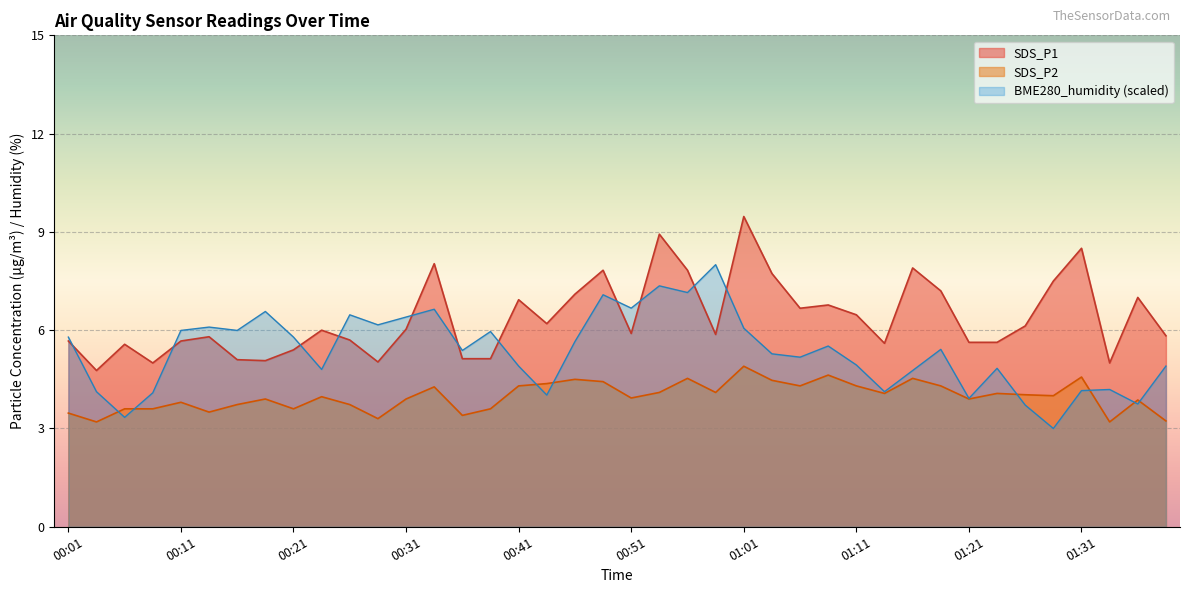

What is the sum of all SDS_P2 values?

159.2